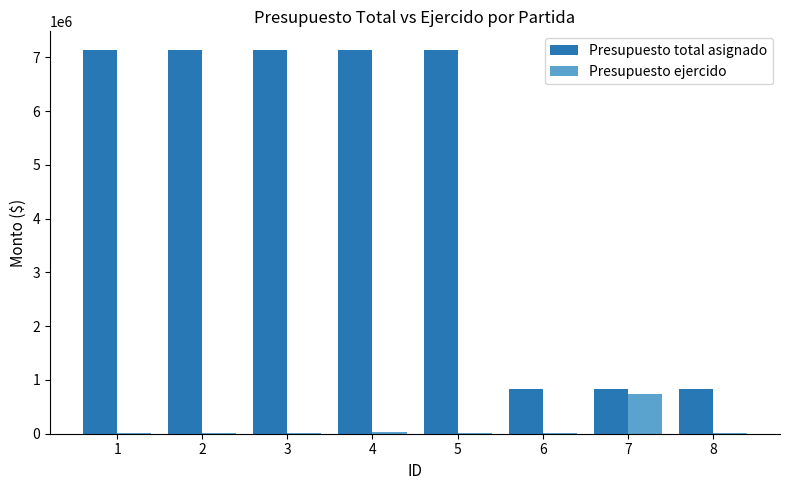

Between 4 and 8, which series saw the biggest shift?

Presupuesto total asignado